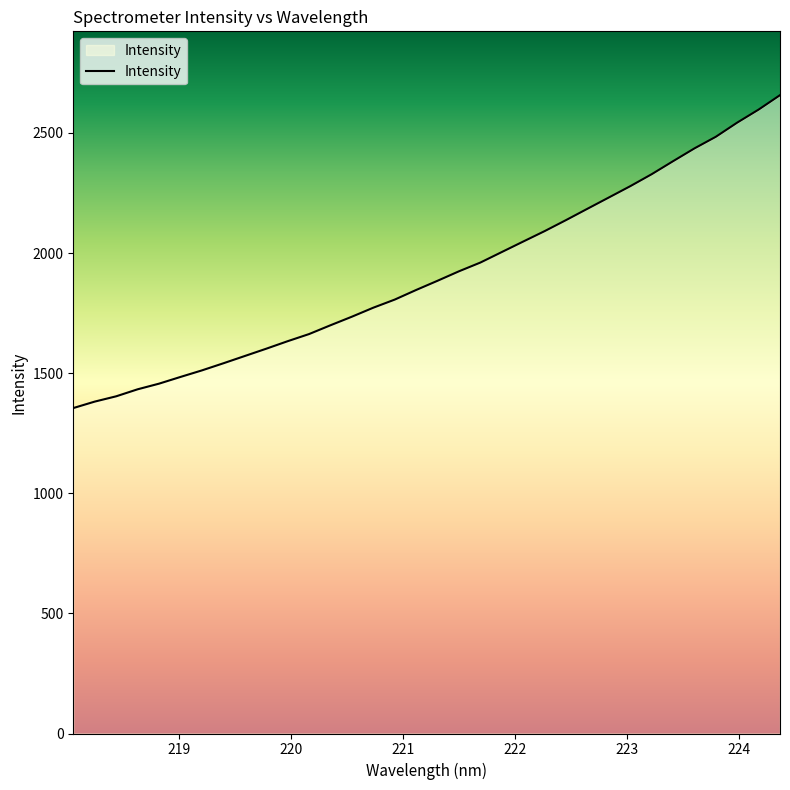

What is the smallest value displayed?

1354.8